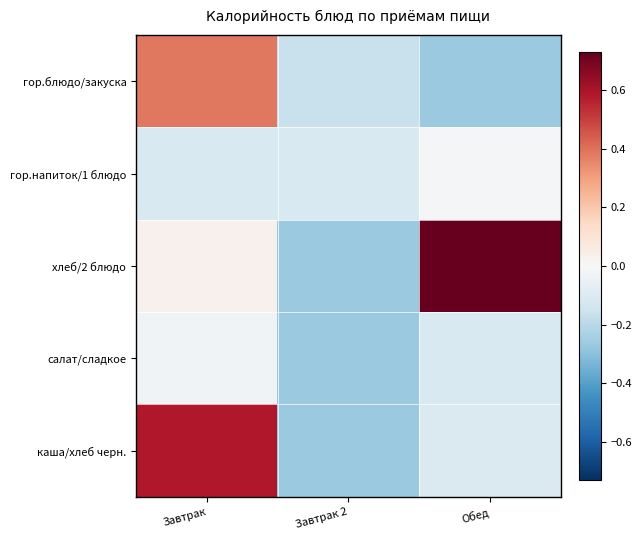

Count the number of data series in this chart.

5